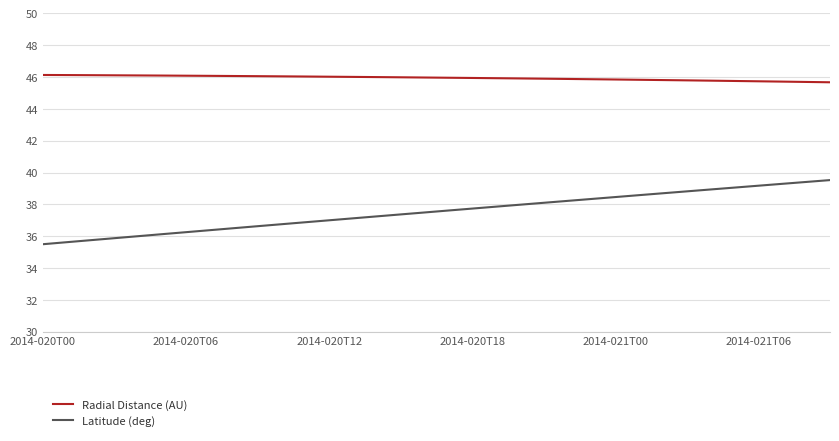

What is the smallest value displayed?

35.5